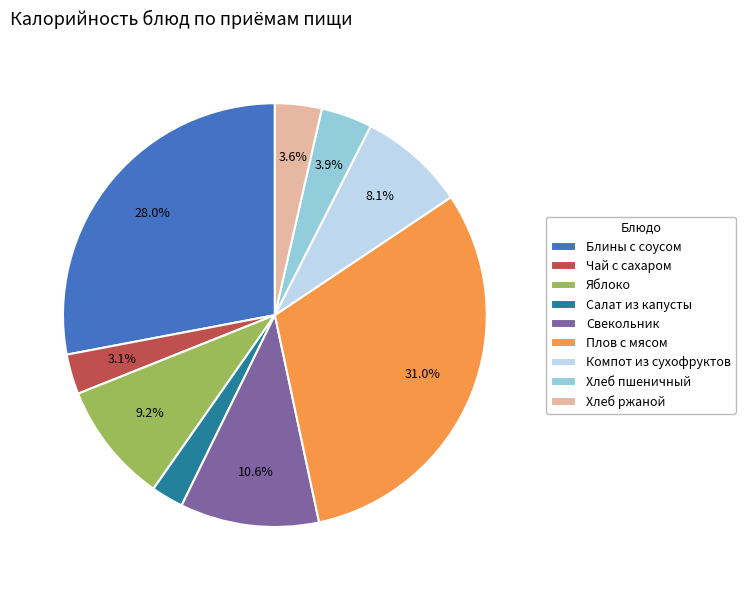

Does any single category account for the majority?

No